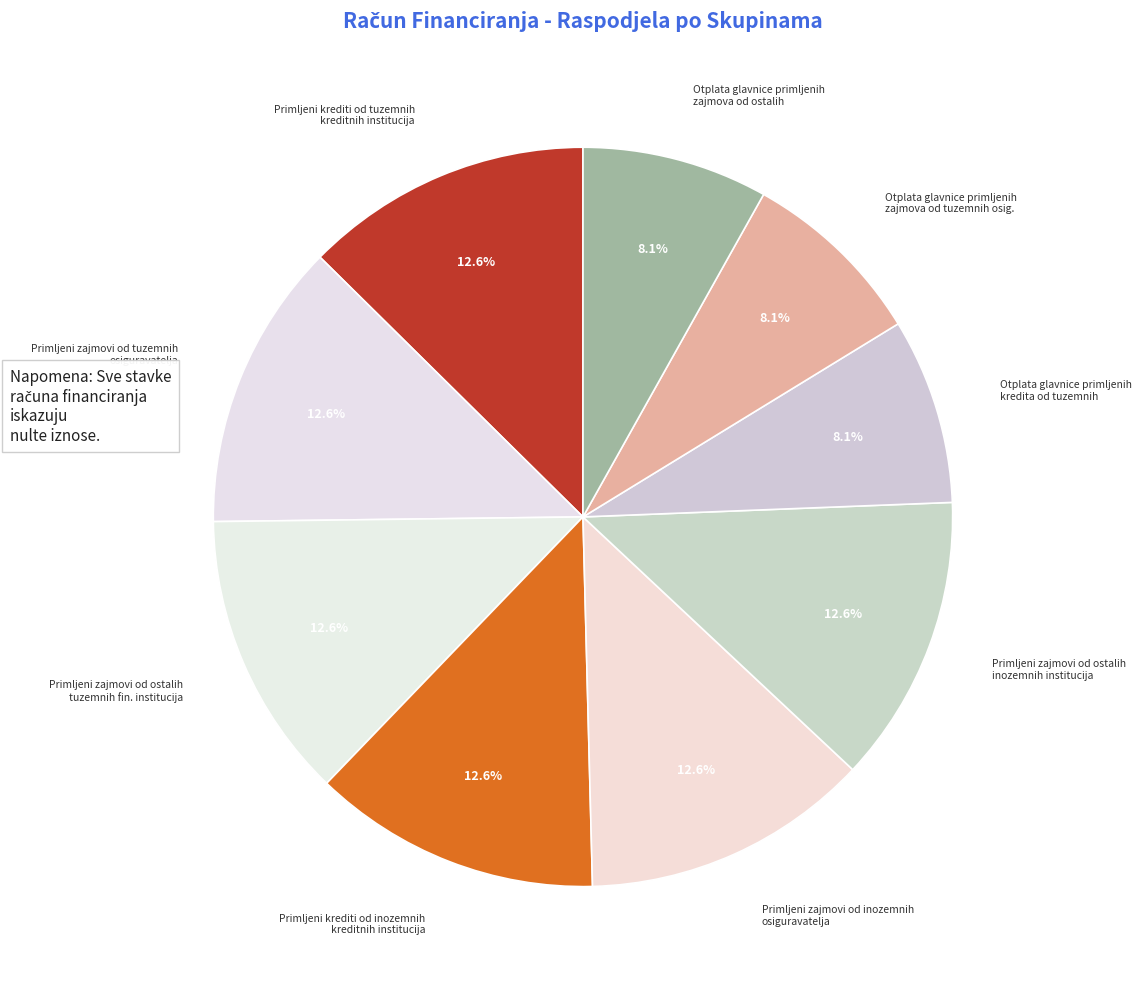

Is there a majority slice in this chart?

No